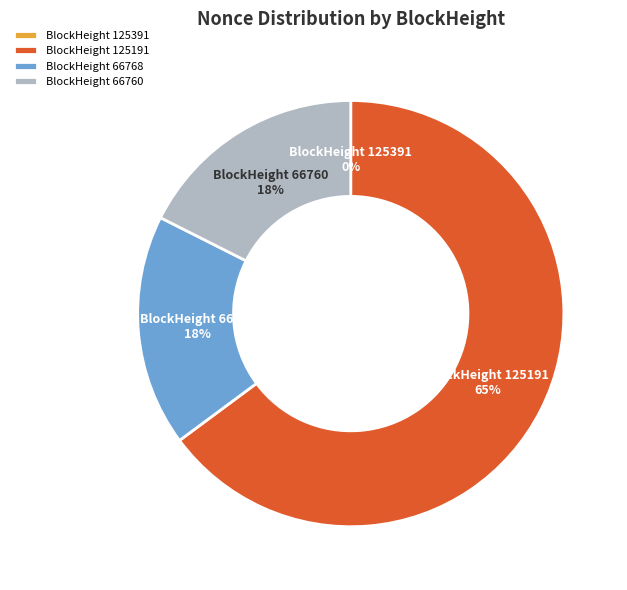

To the nearest percent, what portion does BlockHeight 66760 represent?

18%